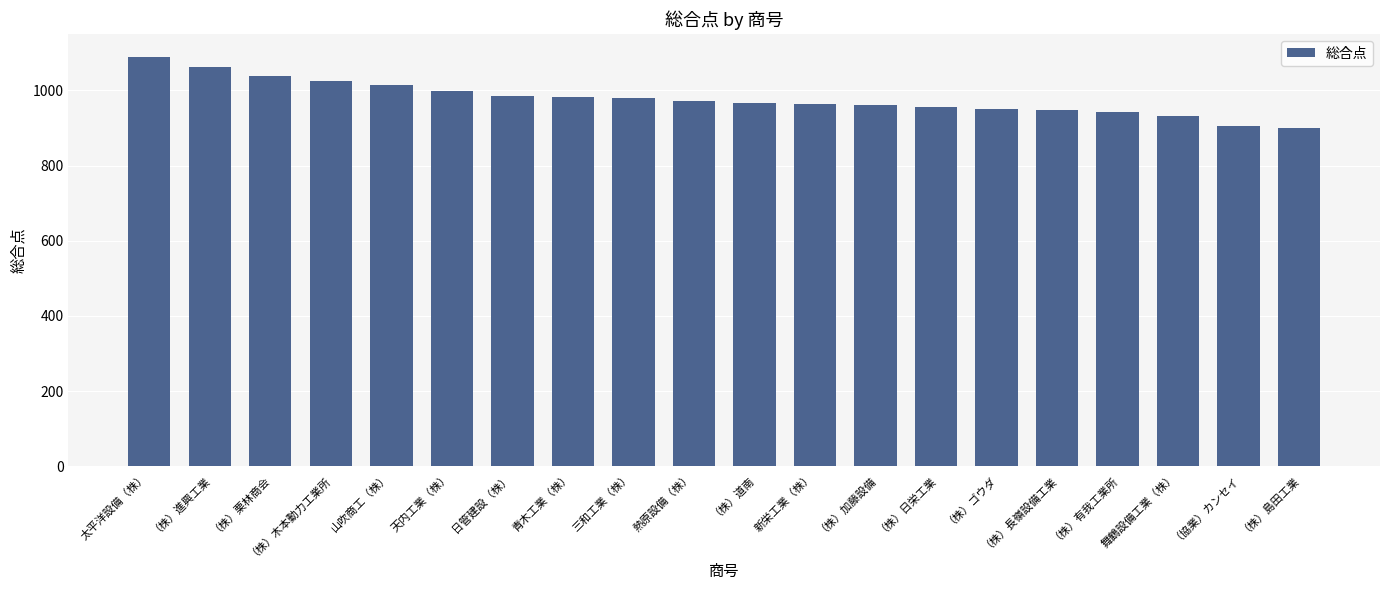

How many data points are less than 973?

10